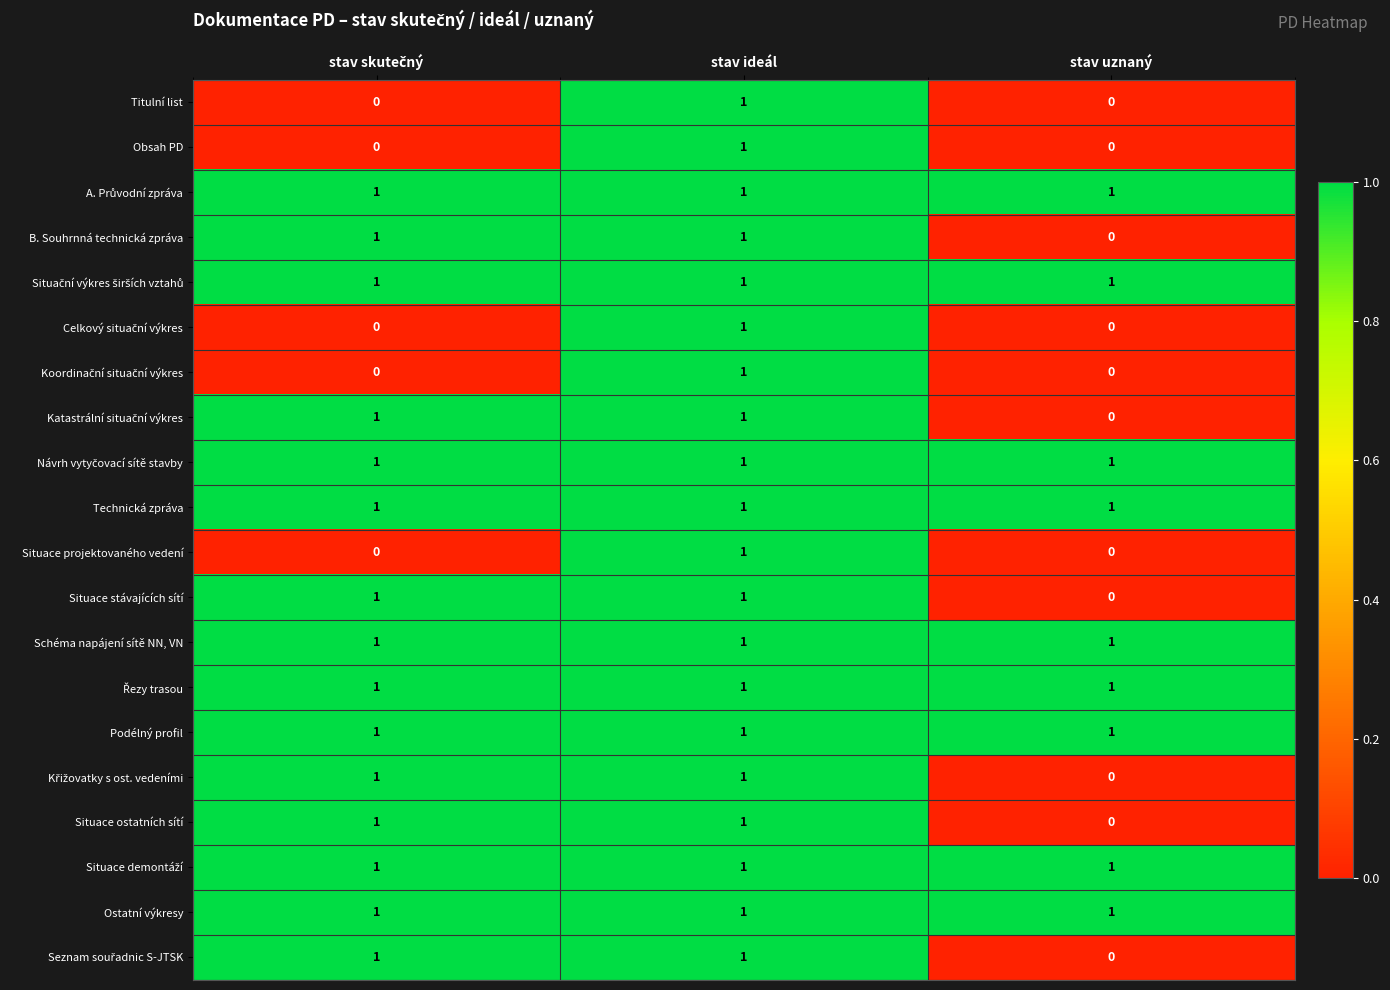

Is it true that Titulní list equals 2 at stav ideál?

False